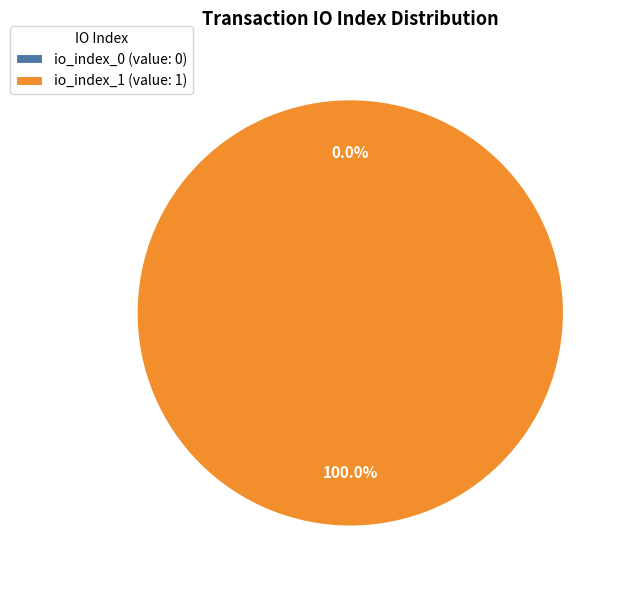

Rank the categories by value from lowest to highest.

io_index_0, io_index_1